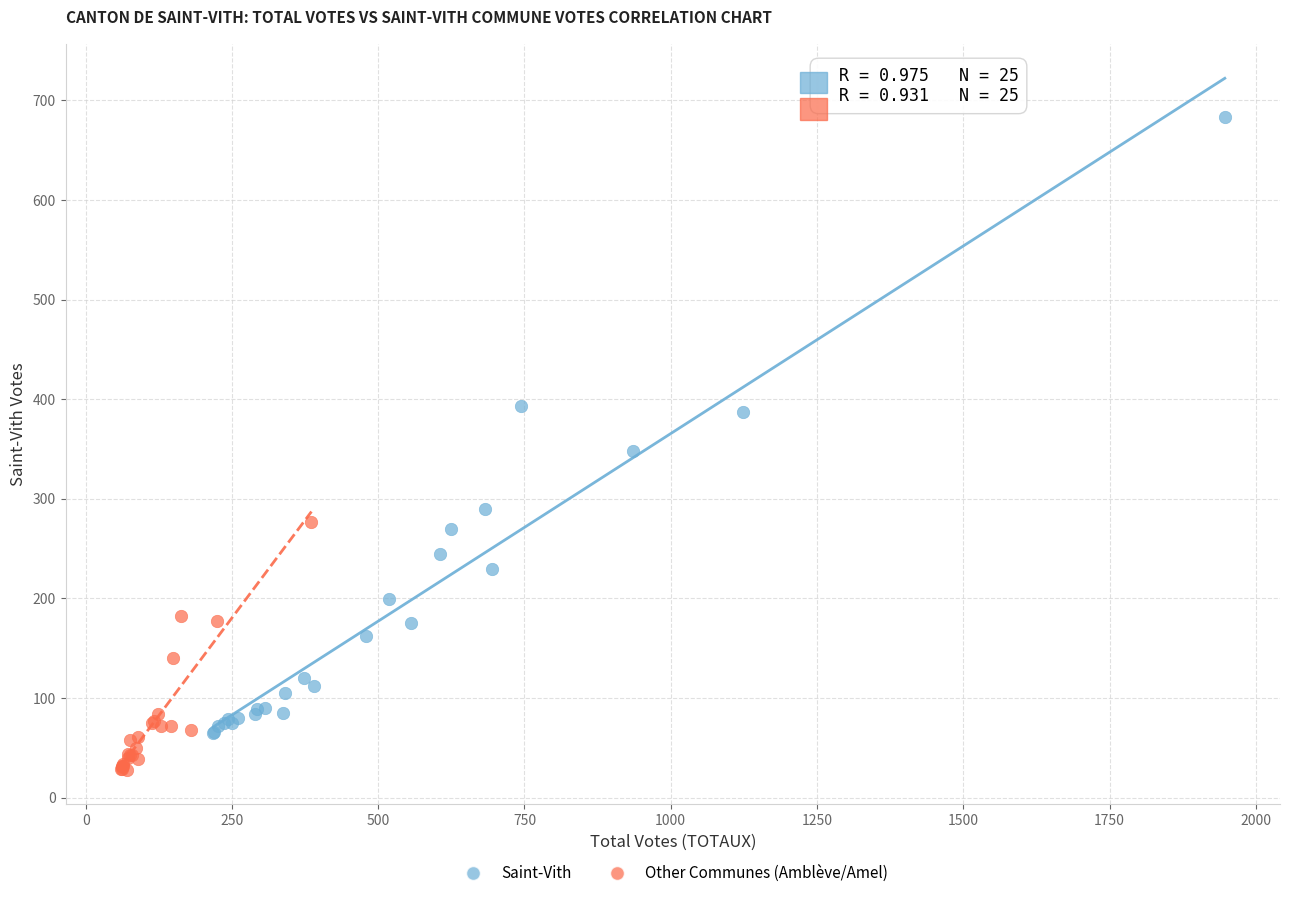

Which series contains the lowest Y value?

Other Communes (Amblève/Amel)